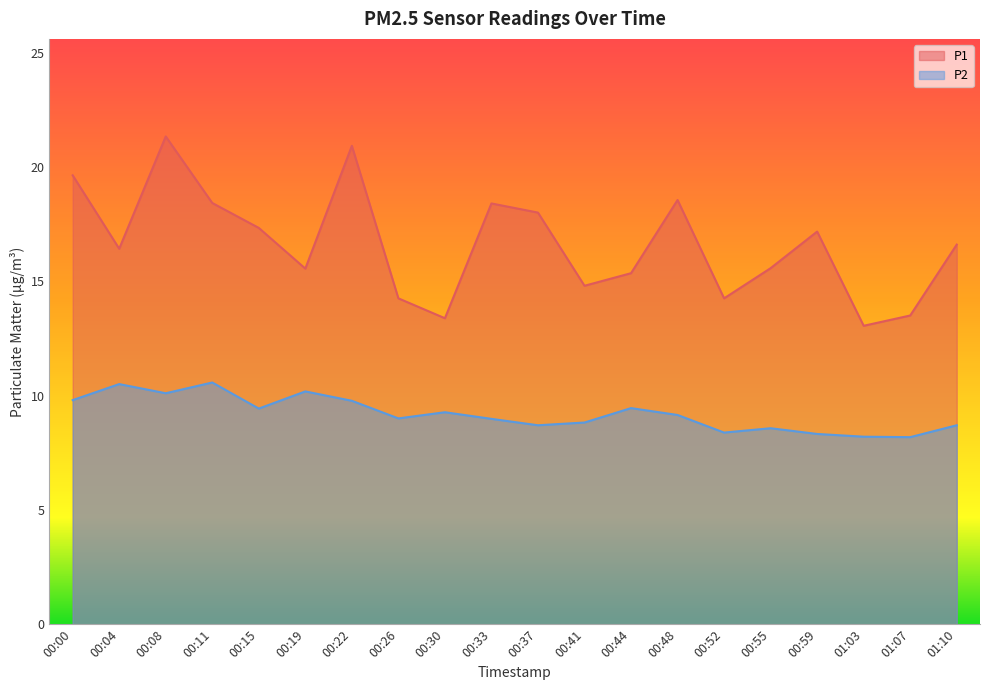

True or false: P1 and P2 cross at least once.

False